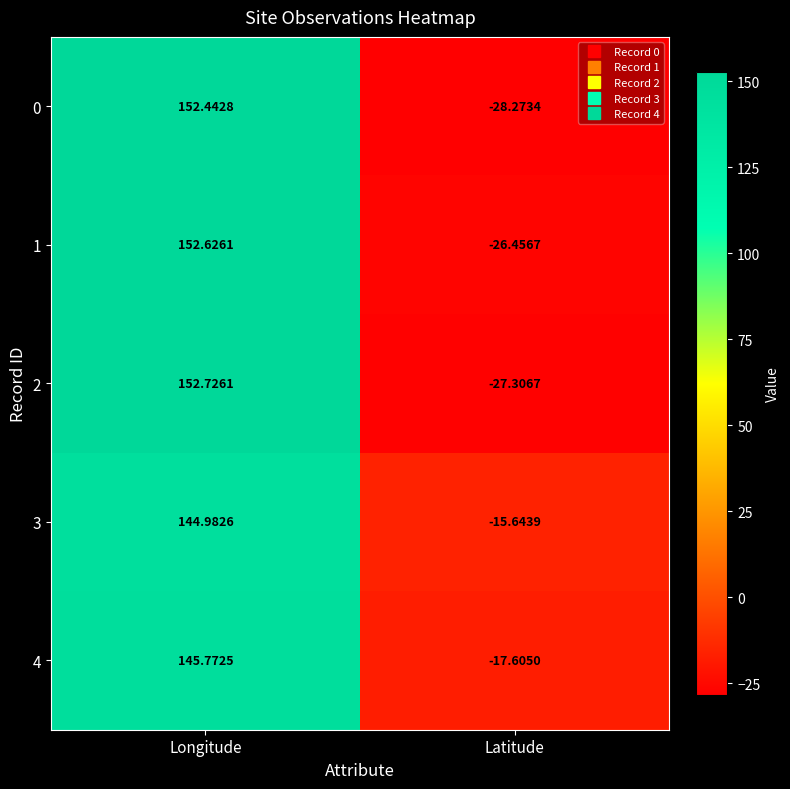

Between Longitude and Latitude, which series saw the biggest shift?

0